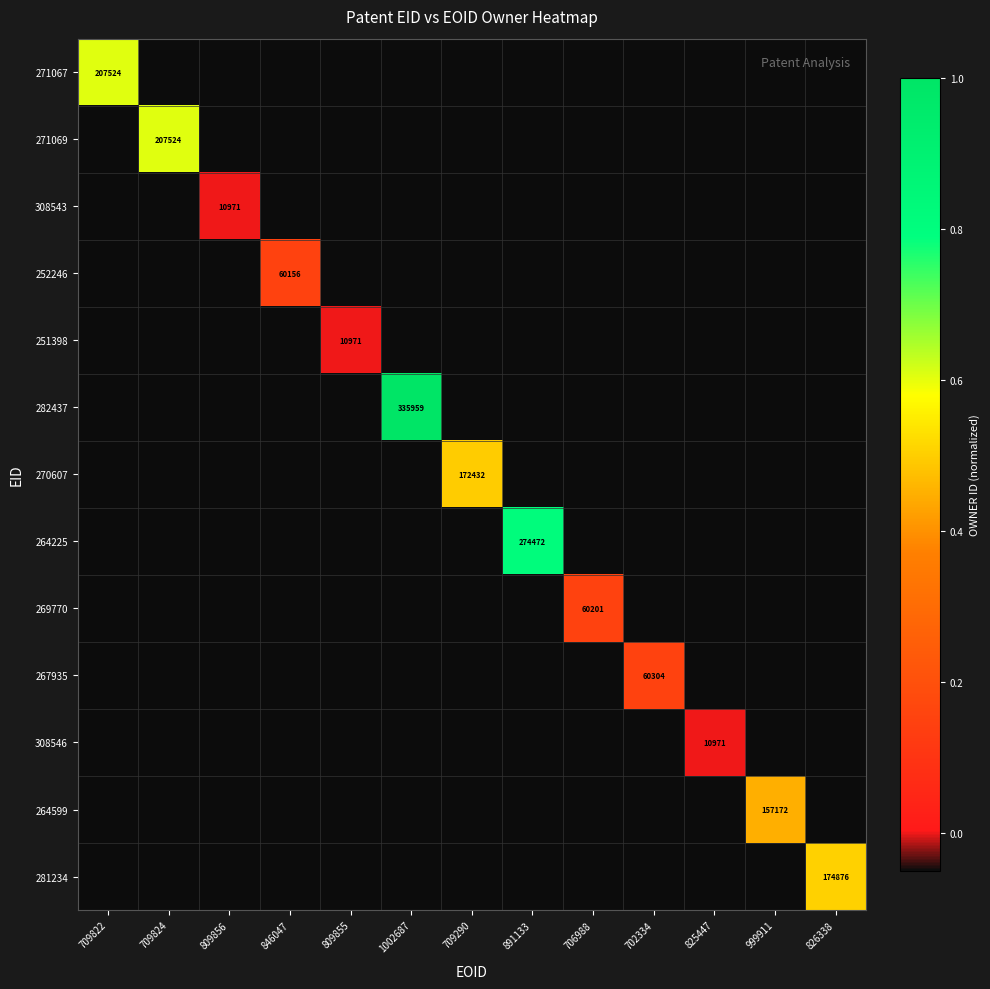

The value of 308543 at 826338 is -0.0. True or false?

False